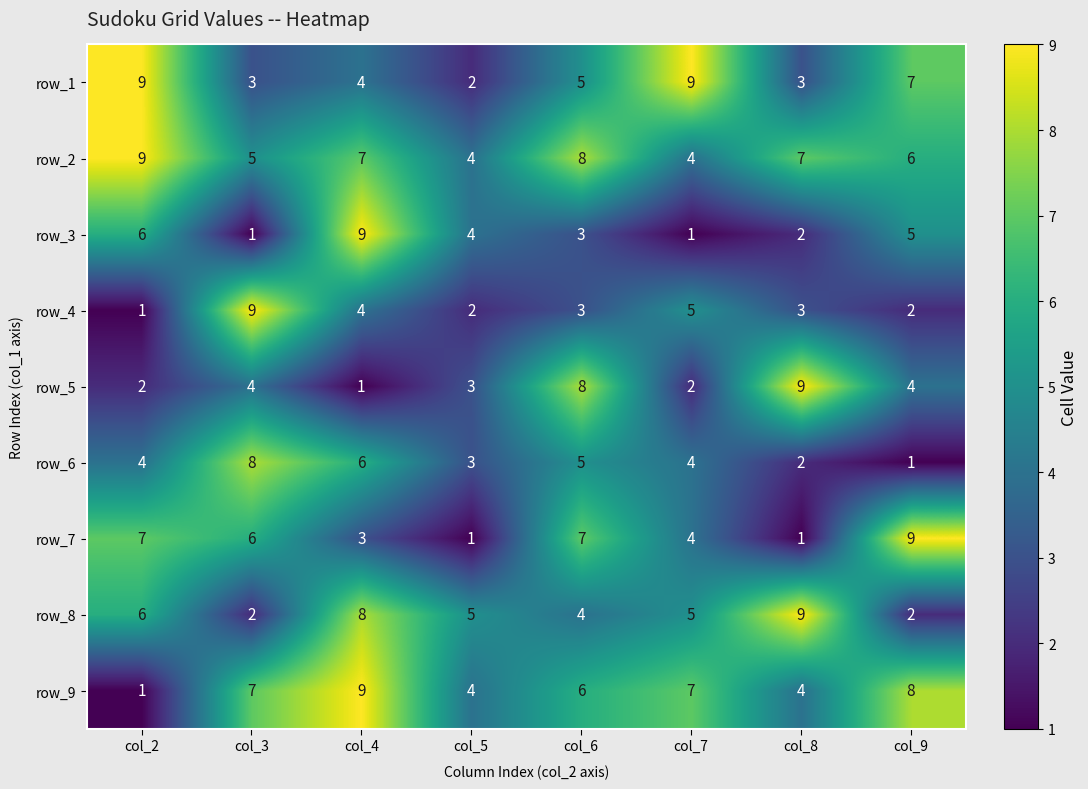

What is the maximum value shown in the chart?

9